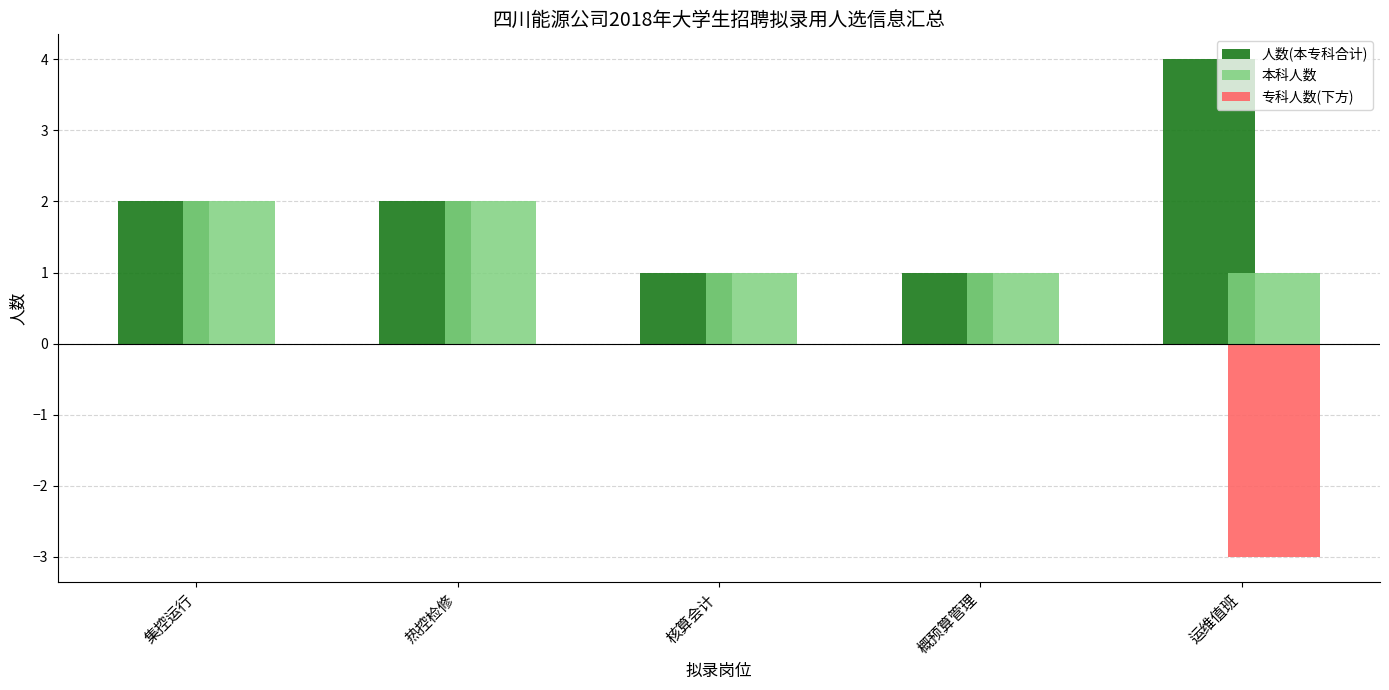

Are the bars horizontal?

No